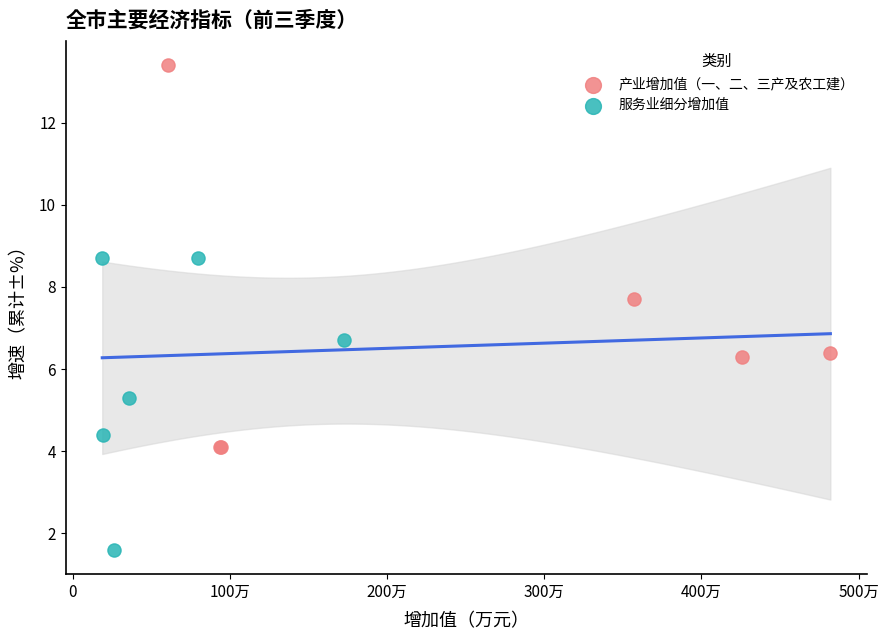

Which series has the widest spread of Y values?

产业增加值（一、二、三产及农工建）